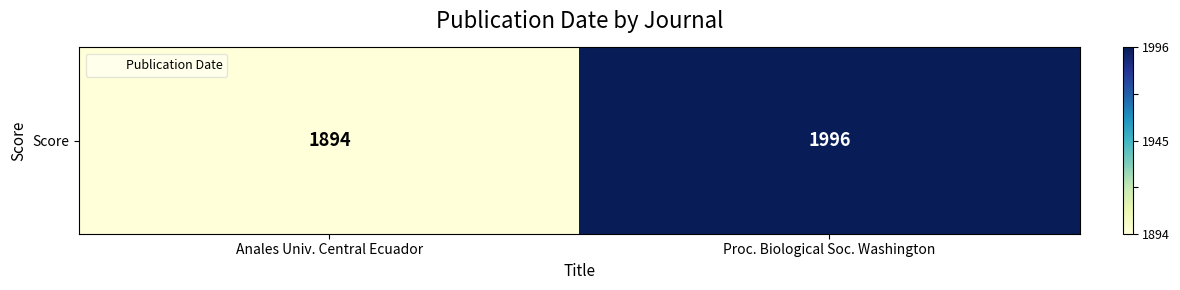

Count the values in the range 0 to 1.

2